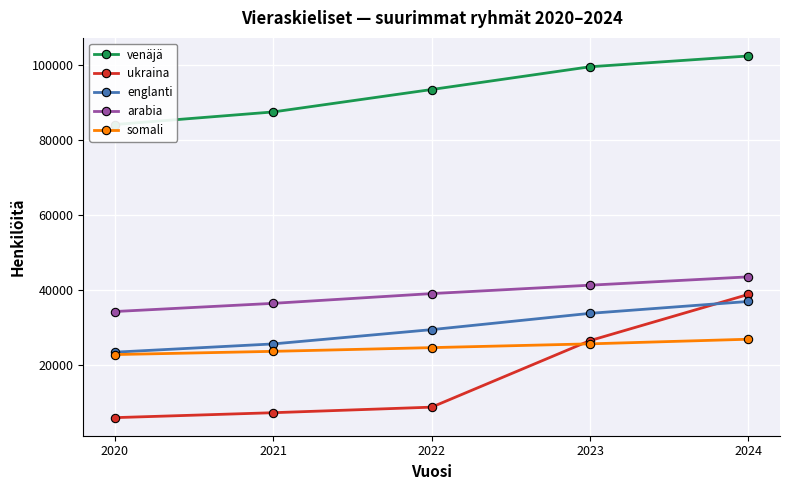

At which category is the sum across all series the highest?

2024